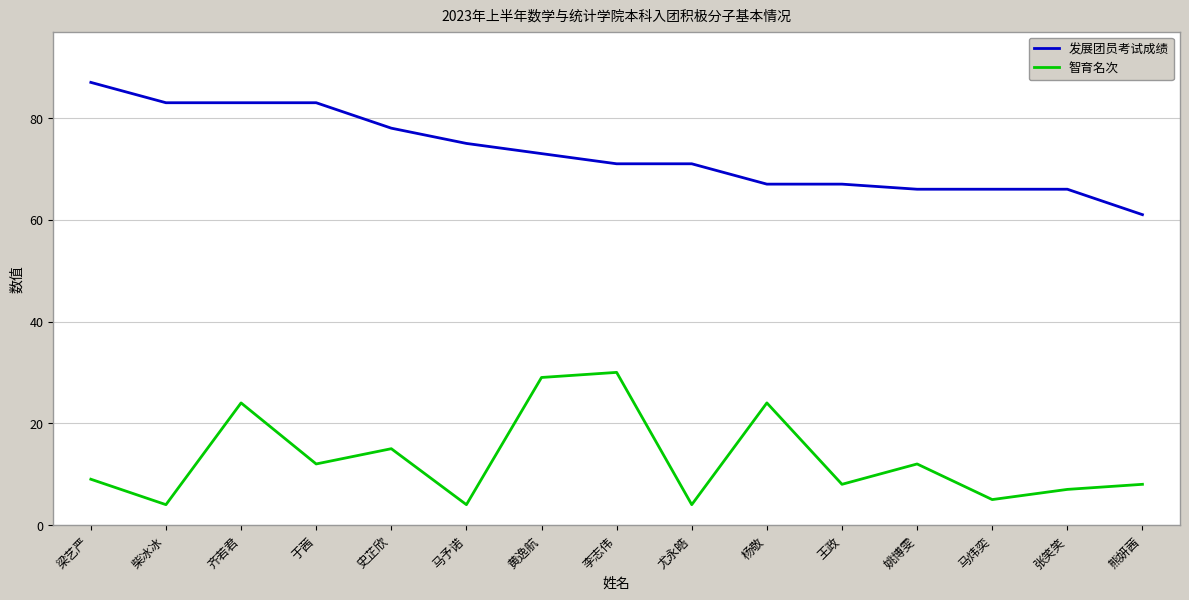

What is the average value of the 发展团员考试成绩 series?

73